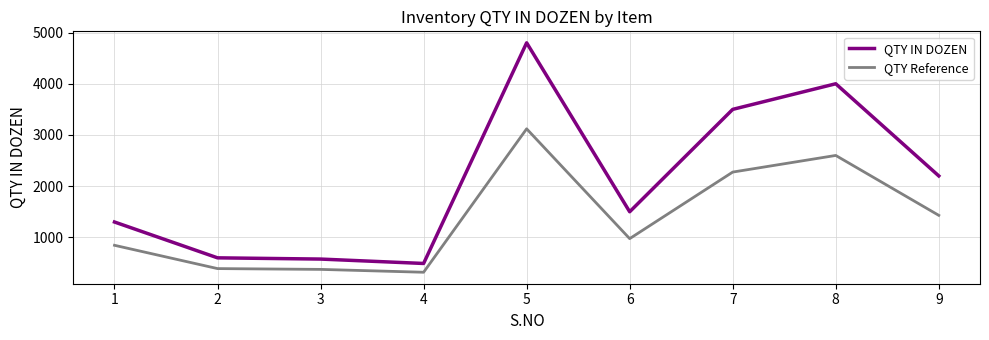

Which series has the largest total across all categories?

QTY IN DOZEN